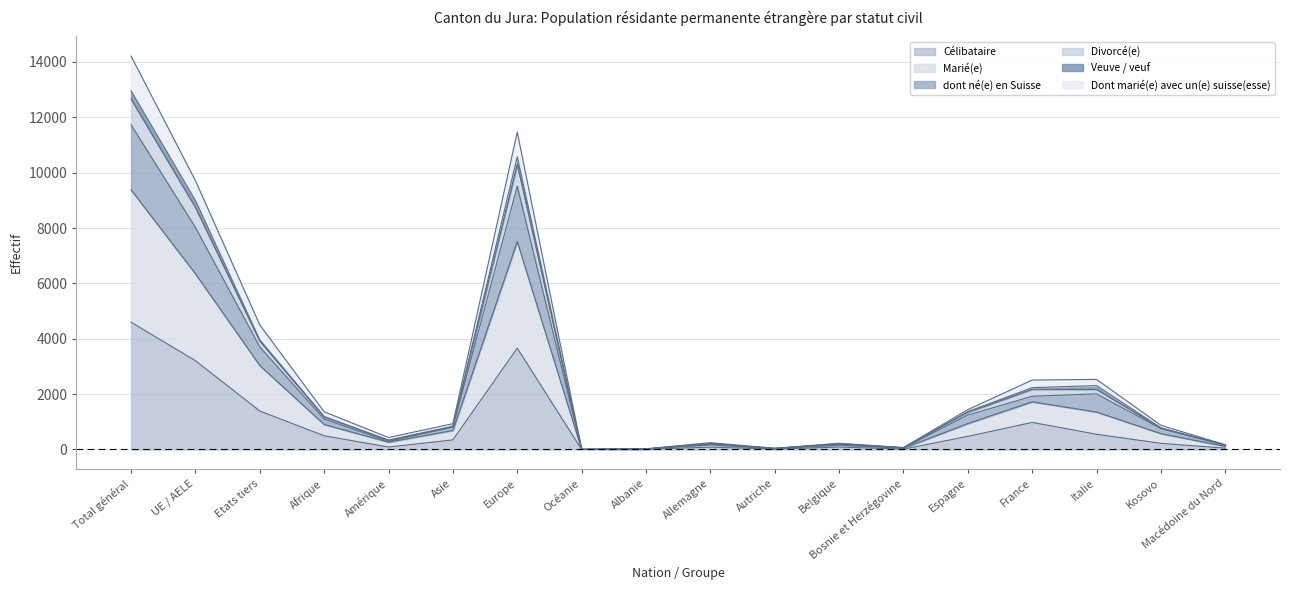

Which series changed the most between Autriche and Belgique?

dont né(e) en Suisse